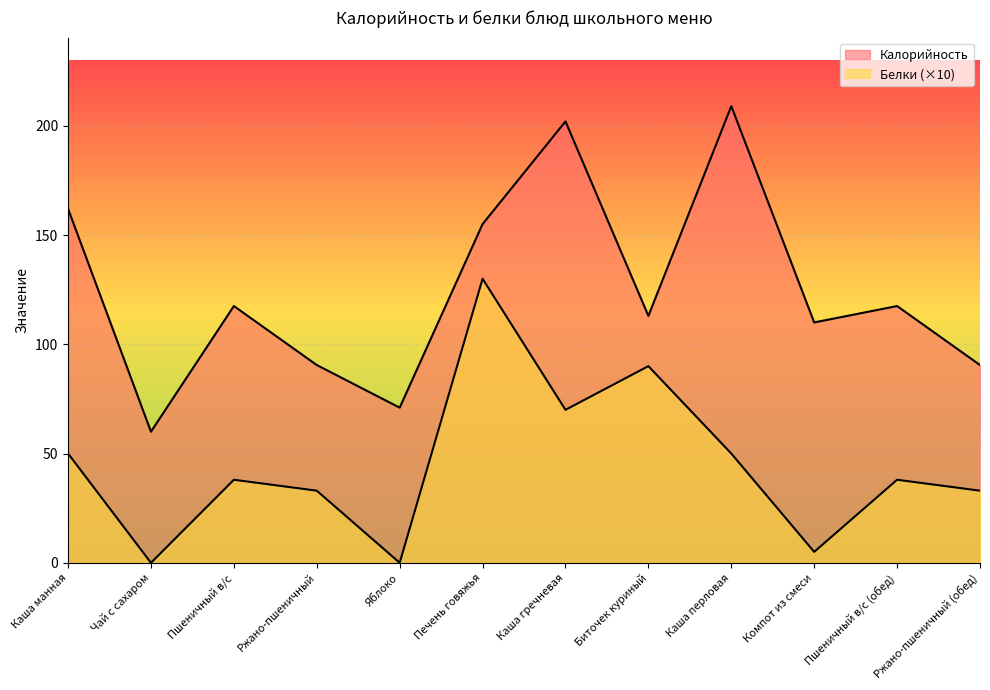

Which series has the widest spread of values?

Калорийность